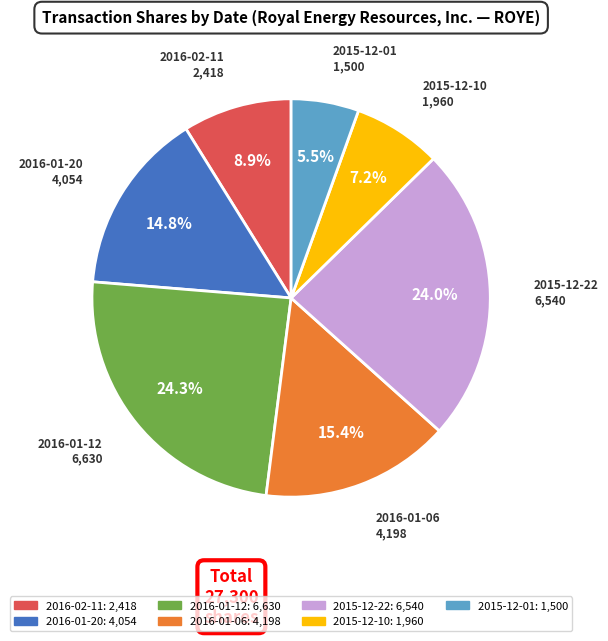

True or false: 2016-01-12 accounts for 16% of the total.

False